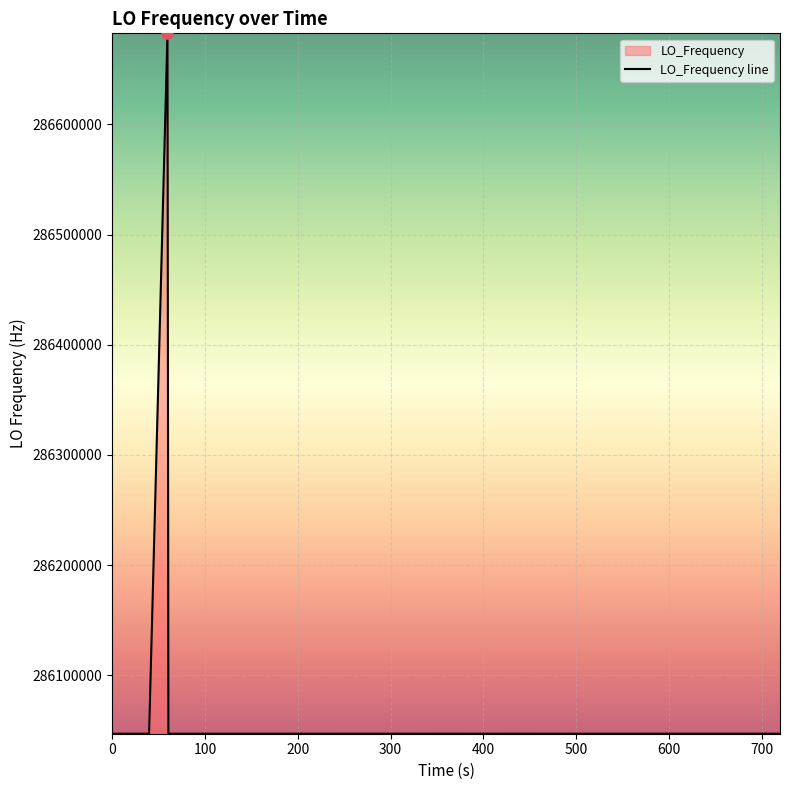

What is the greatest value displayed?

286682706.0